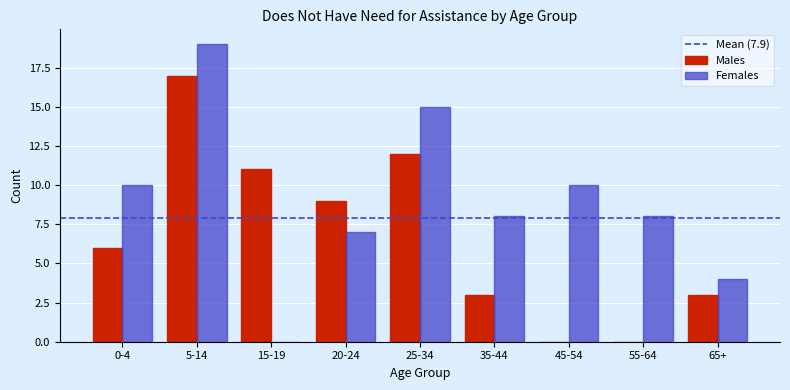

Reading left to right, extract all data points from this chart.

Males: 0-4=6	5-14=17	15-19=11	20-24=9	25-34=12	35-44=3	45-54=0	55-64=0	65+=3
Females: 0-4=10	5-14=19	15-19=0	20-24=7	25-34=15	35-44=8	45-54=10	55-64=8	65+=4